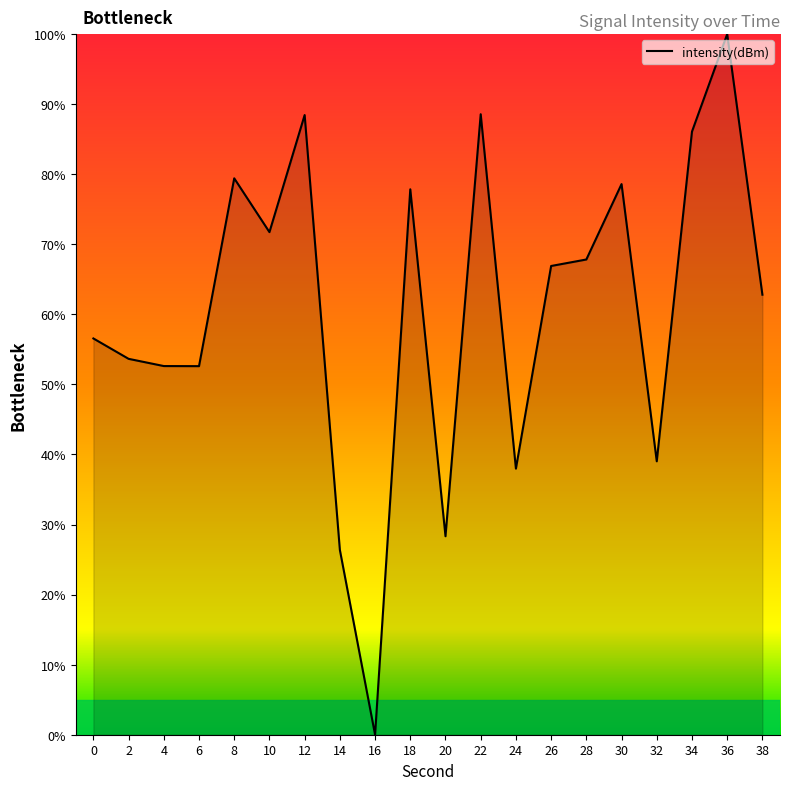

Is it true that the value at 10 is 71.7?

True